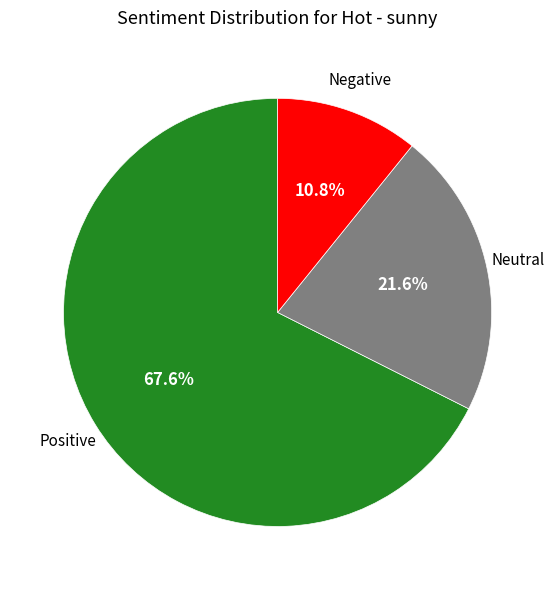

Is there any slice that represents more than half of the pie?

Yes